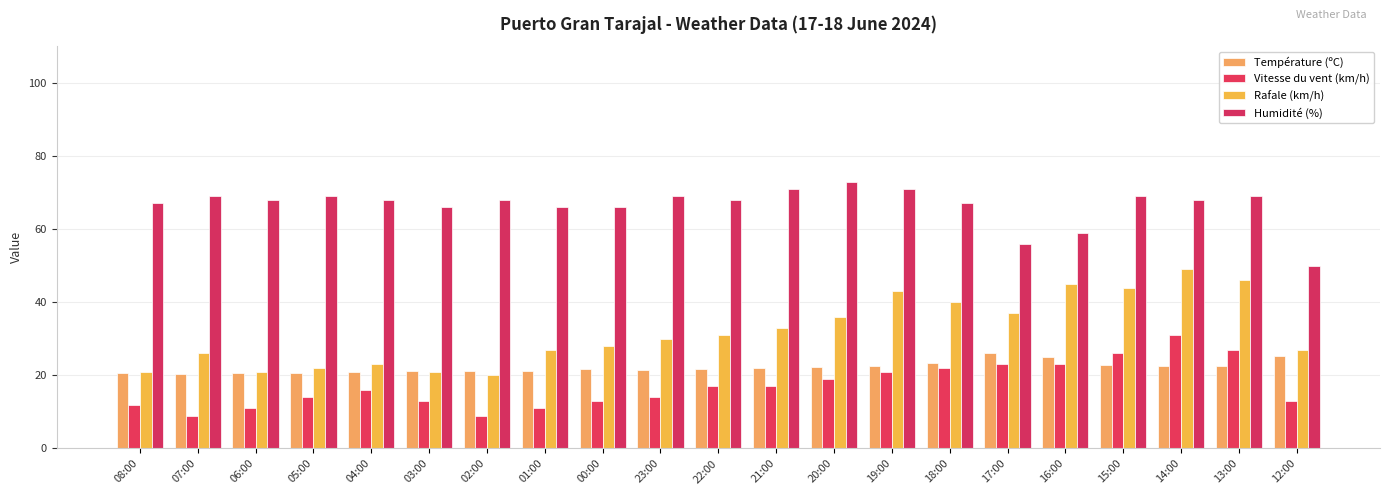

What is the smallest value displayed?

9.0